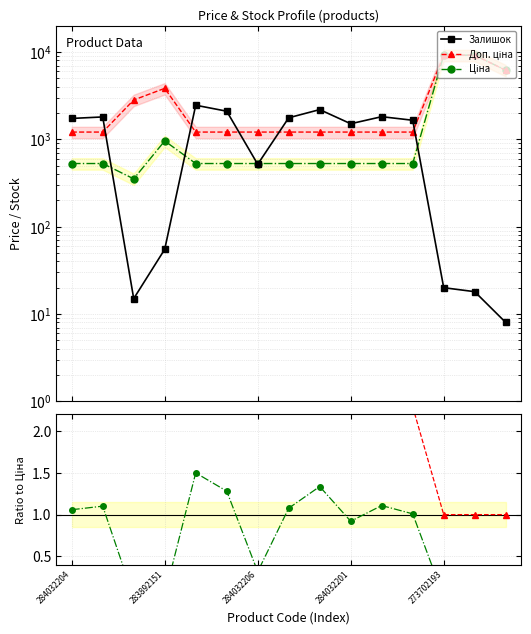

How many times do Доп. ціна and Залишок cross each other?

5